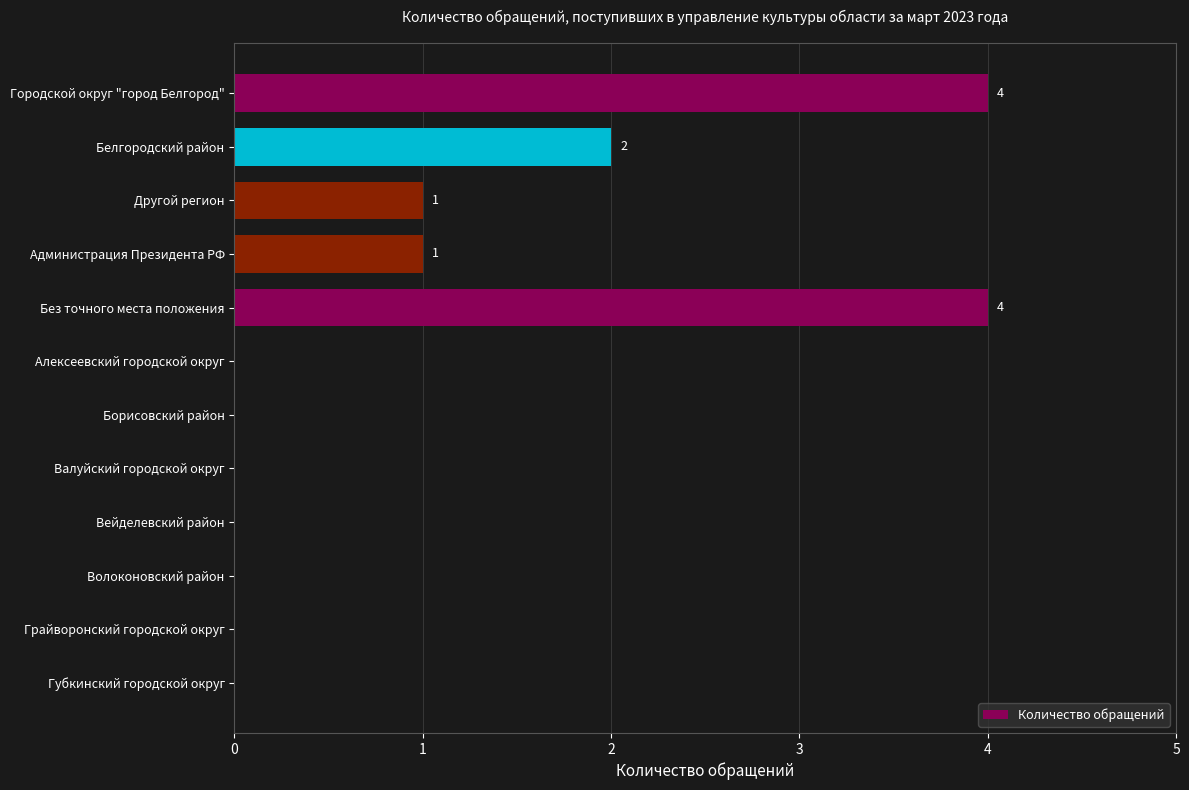

Is it true that the value at Губкинский городской округ is 2?

False